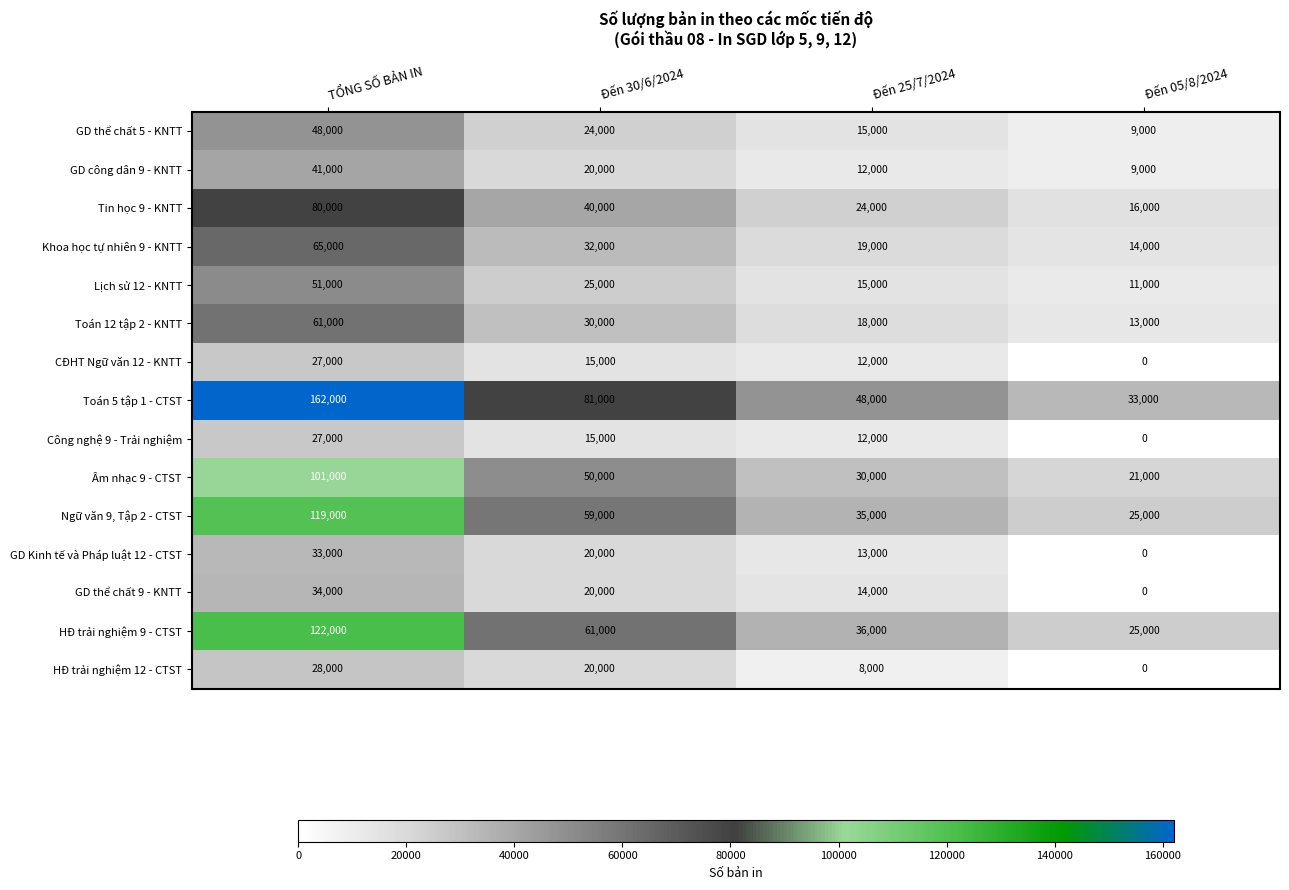

How many categories are shown in the chart?

4